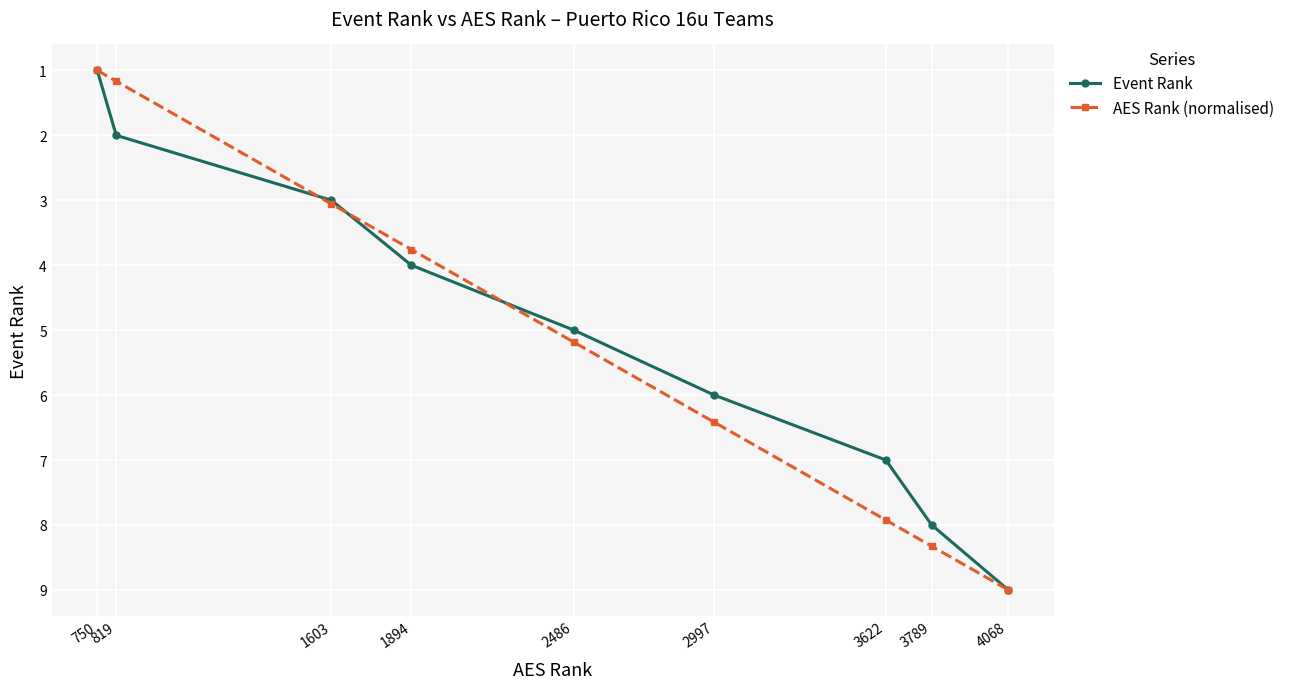

The value of Event Rank at 4068 is 9.0. True or false?

True